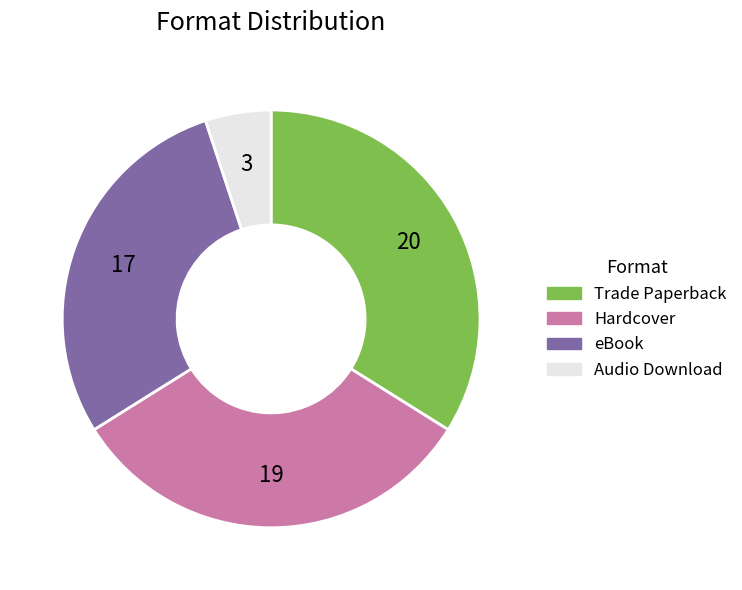

Is there a majority slice in this chart?

No